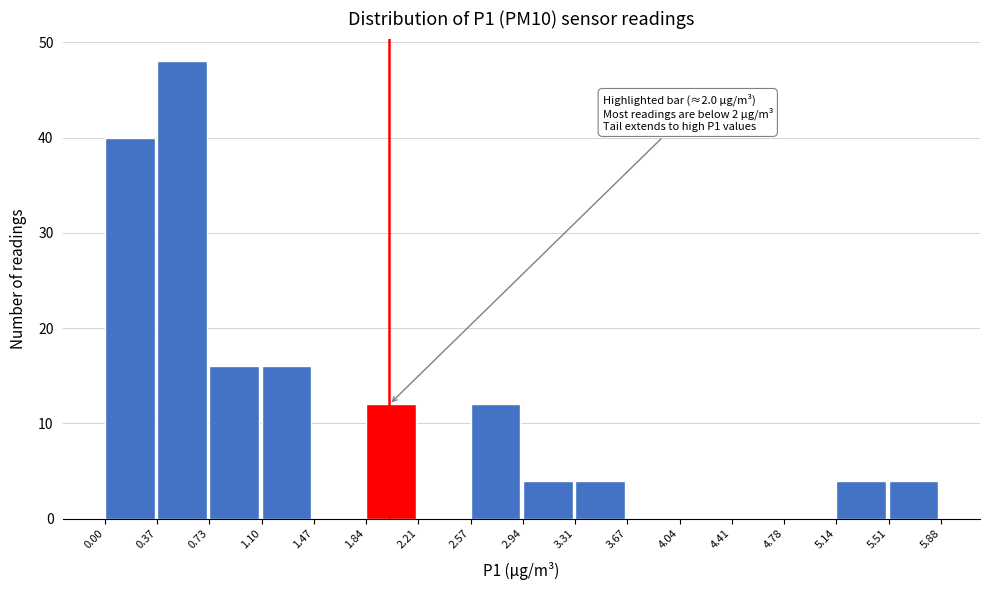

Which range on the x-axis has the tallest bar?

0.37 to 0.73